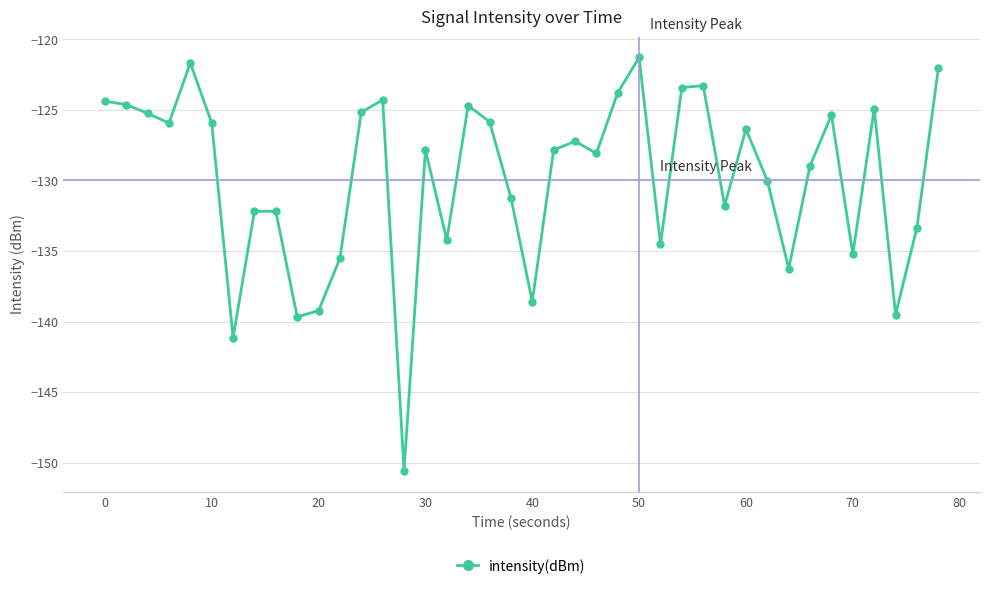

True or false: the data has more than 1 interior local peaks.

True